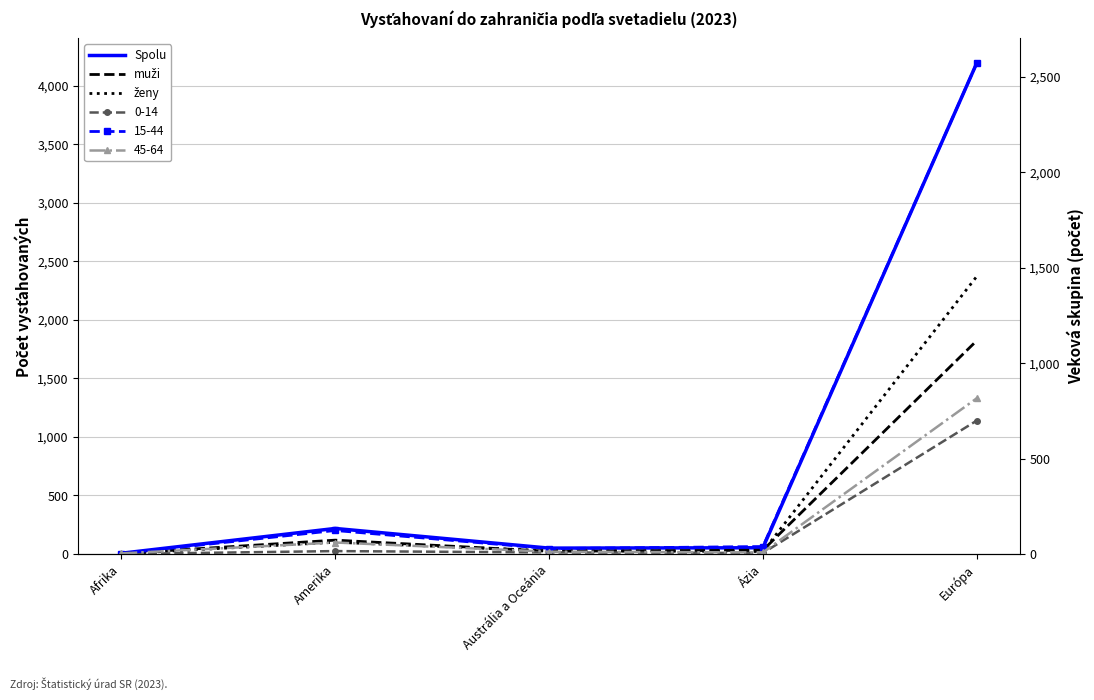

What is the spread (max minus min) of values at Amerika?

118